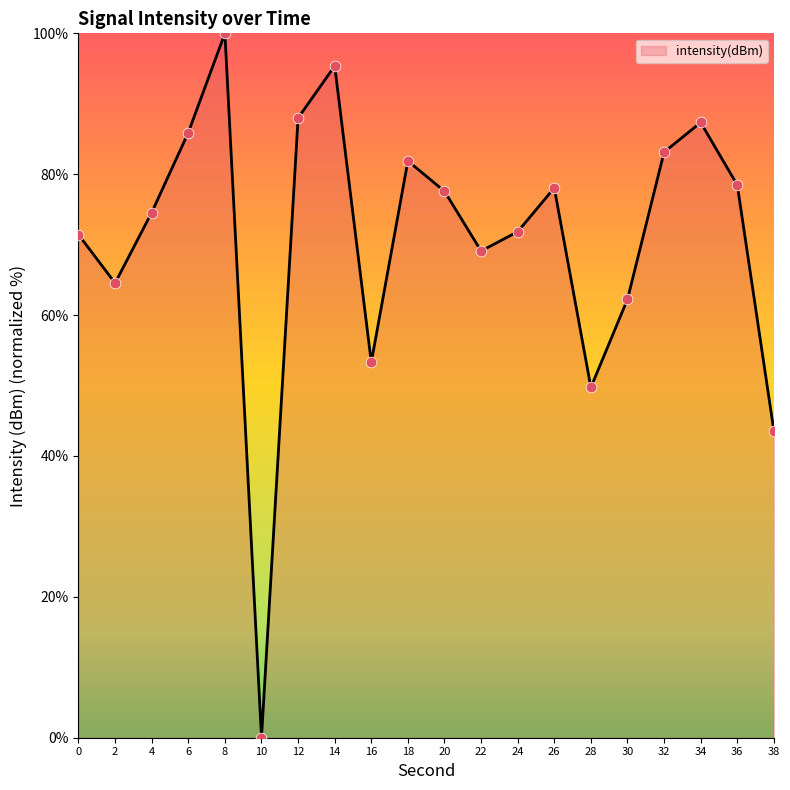

Approximately how many times larger is the value at 14 compared to 22?

1.4